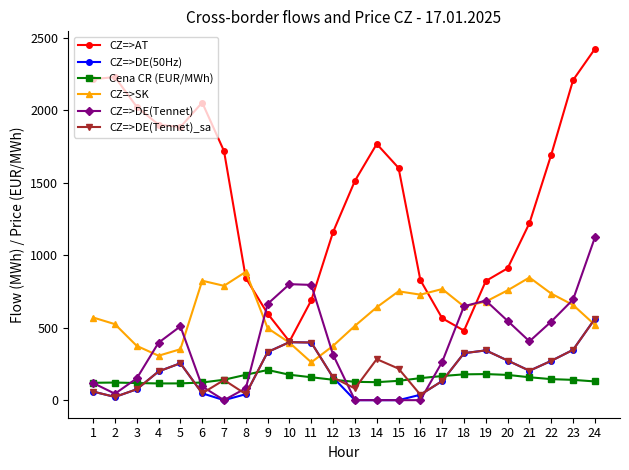

True or false: CZ=>DE(Tennet) and CZ=>AT cross at least once.

True